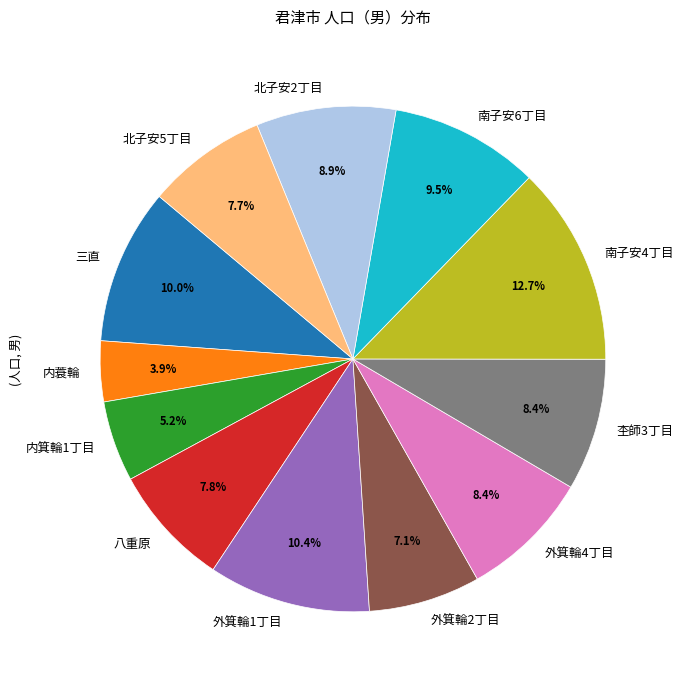

True or false: 南子安4丁目 accounts for 13% of the total.

True